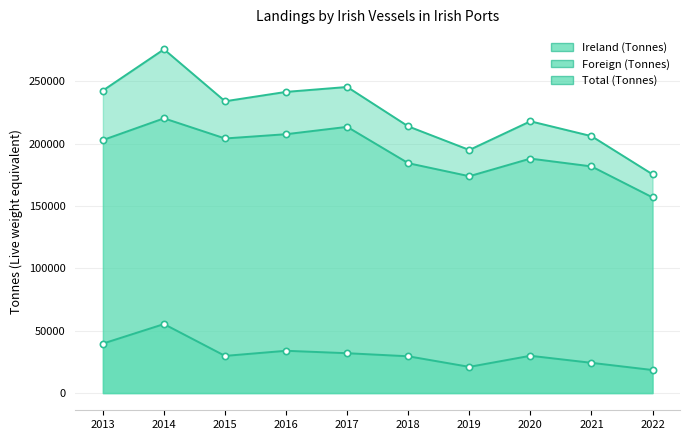

Rank the series at 2021 from highest to lowest value.

Total (Tonnes), Ireland (Tonnes), Foreign (Tonnes)